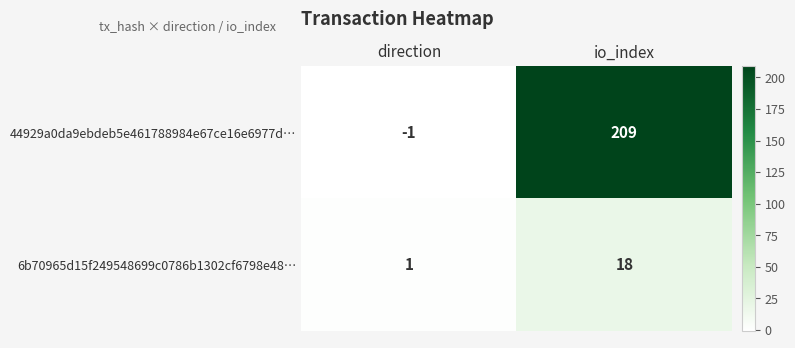

How many series are shown in this chart?

2